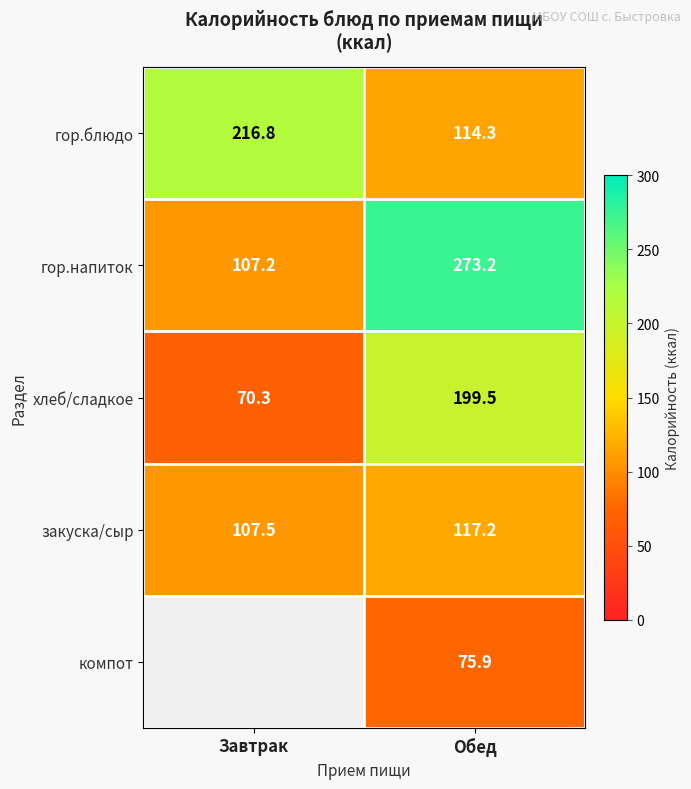

What is the sum of all закуска/сыр values?

224.7